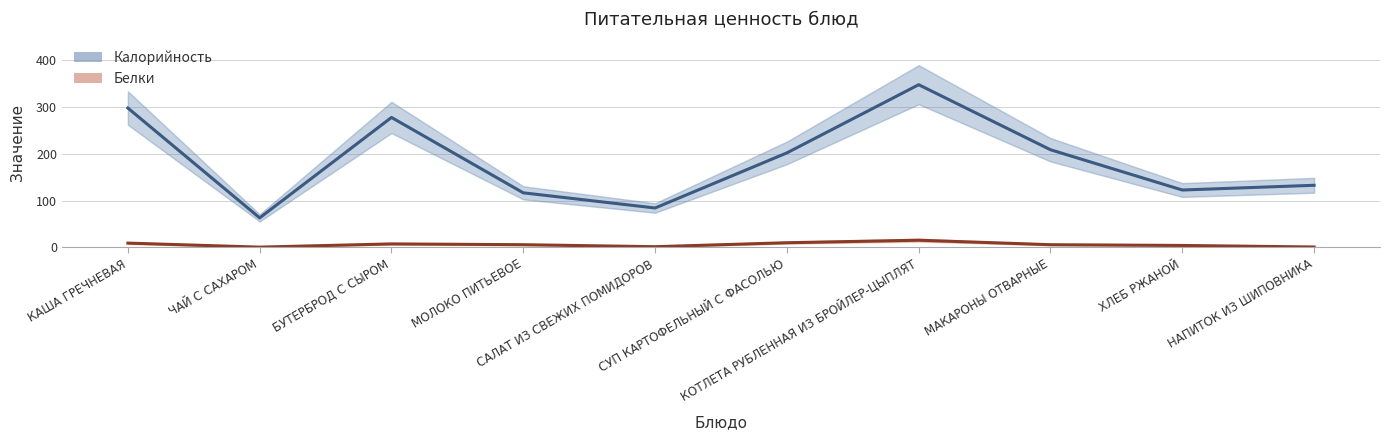

What is the sum of the Калорийность values at БУТЕРБРОД С СЫРОМ and ЧАЙ С САХАРОМ?

340.3